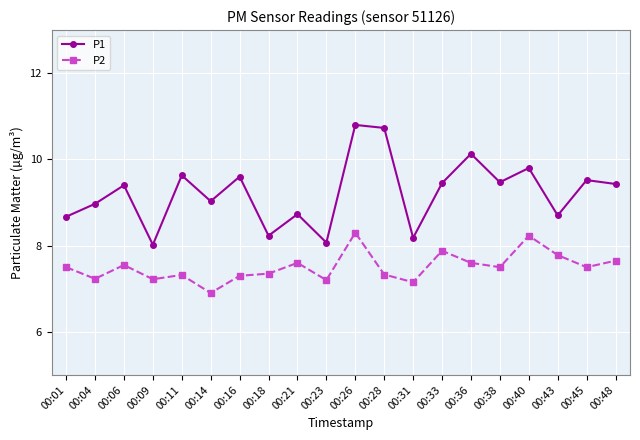

True or false: P1 and P2 intersect in this chart.

False